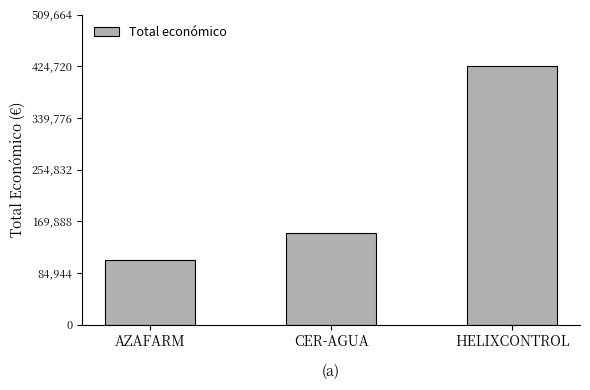

What value does the data have at AZAFARM?

105516